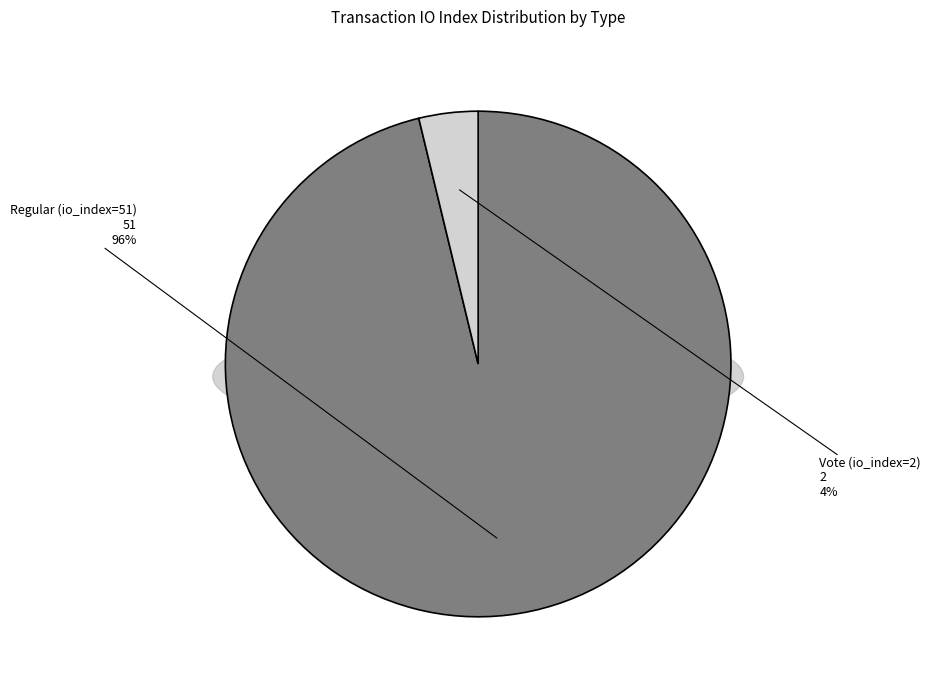

Which slice represents more than half of the pie?

Regular (io_index=51)